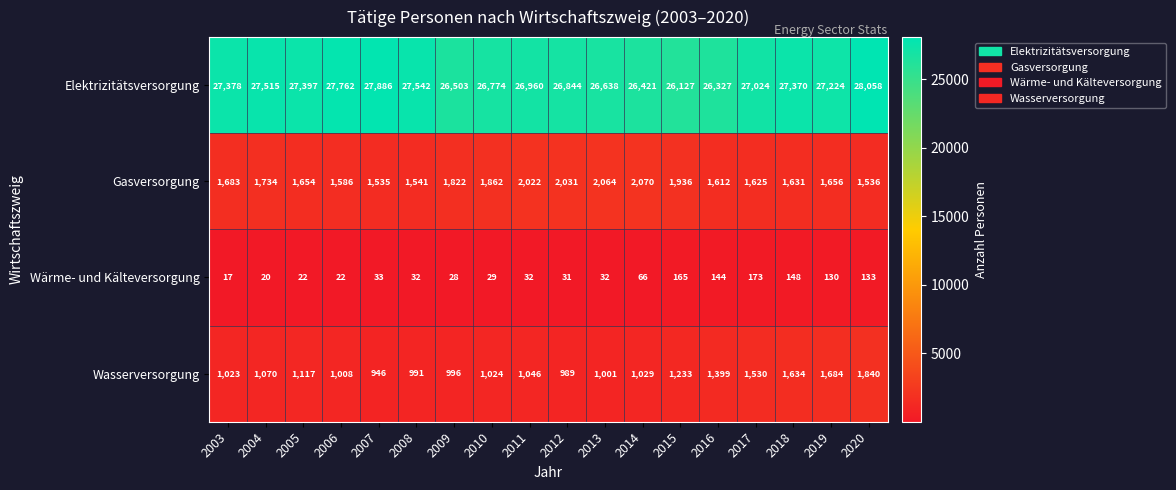

Which category has the highest value in the Gasversorgung series?

2014